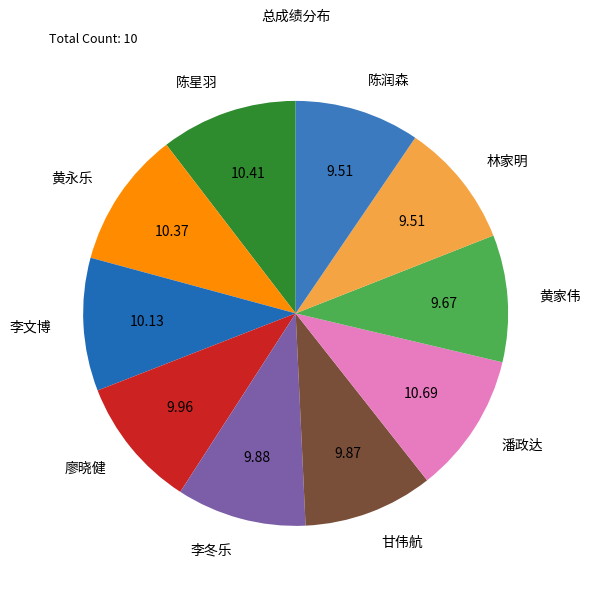

Is the sum of 甘伟航 and 黄家伟 greater than half?

No